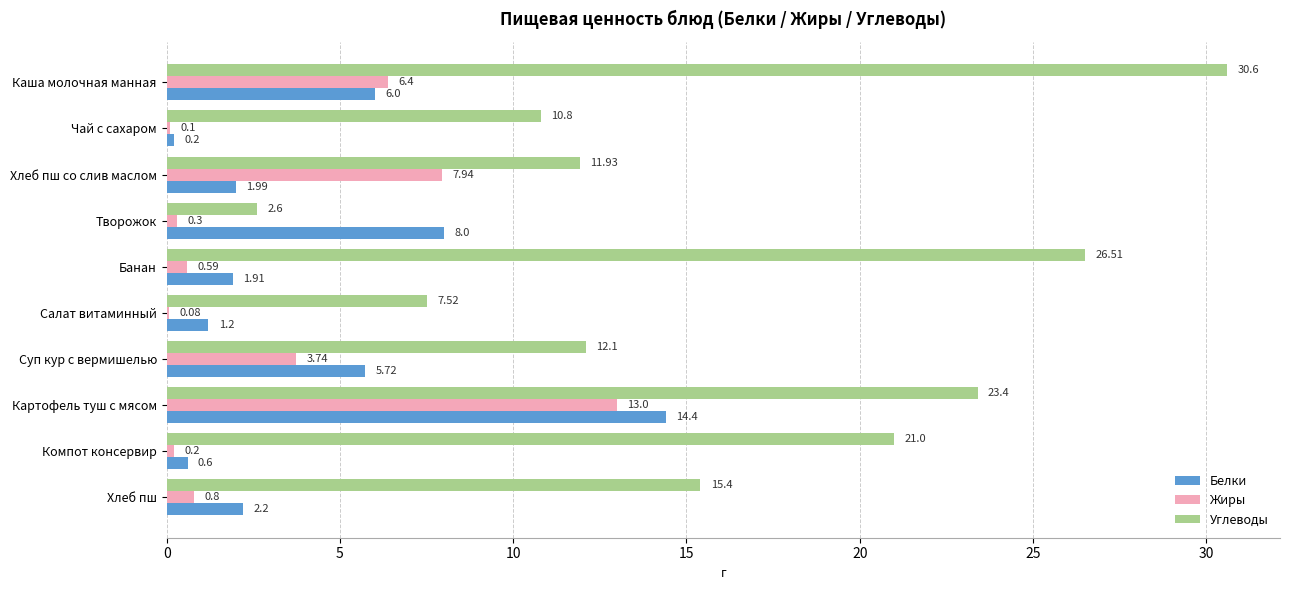

What is the sum of all Белки values?

42.2